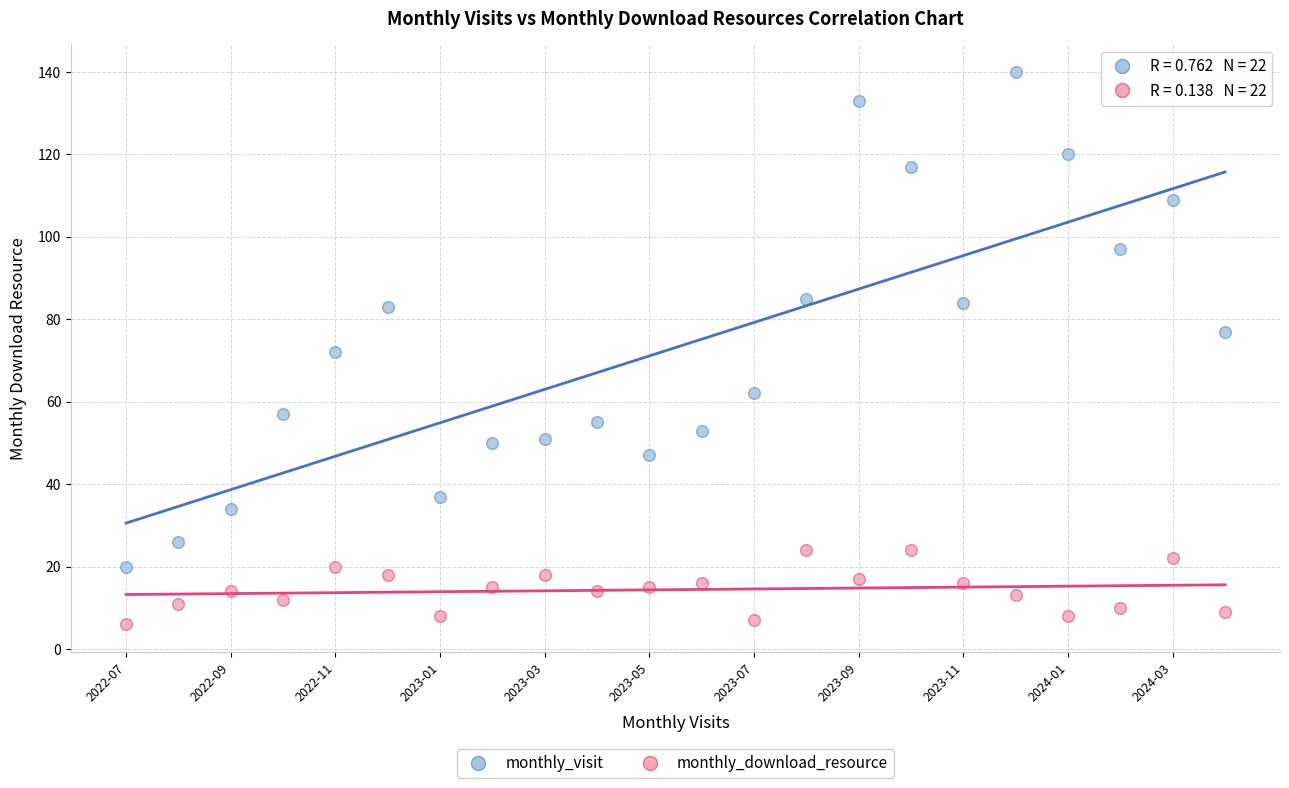

Across all data points, what is the range of Y values (max minus min)?

134